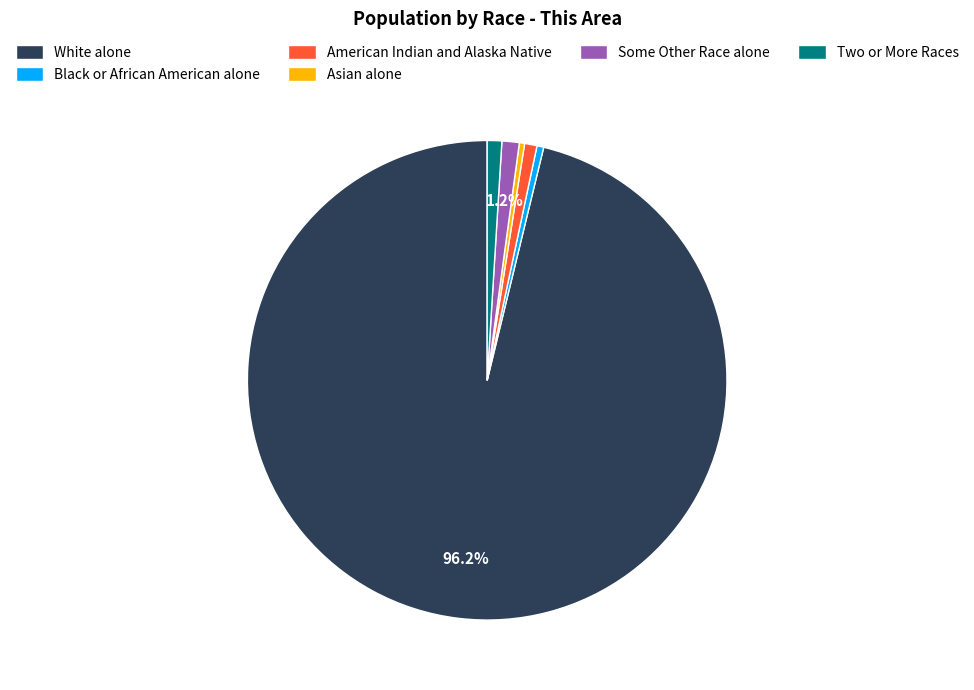

What is the majority slice?

White alone